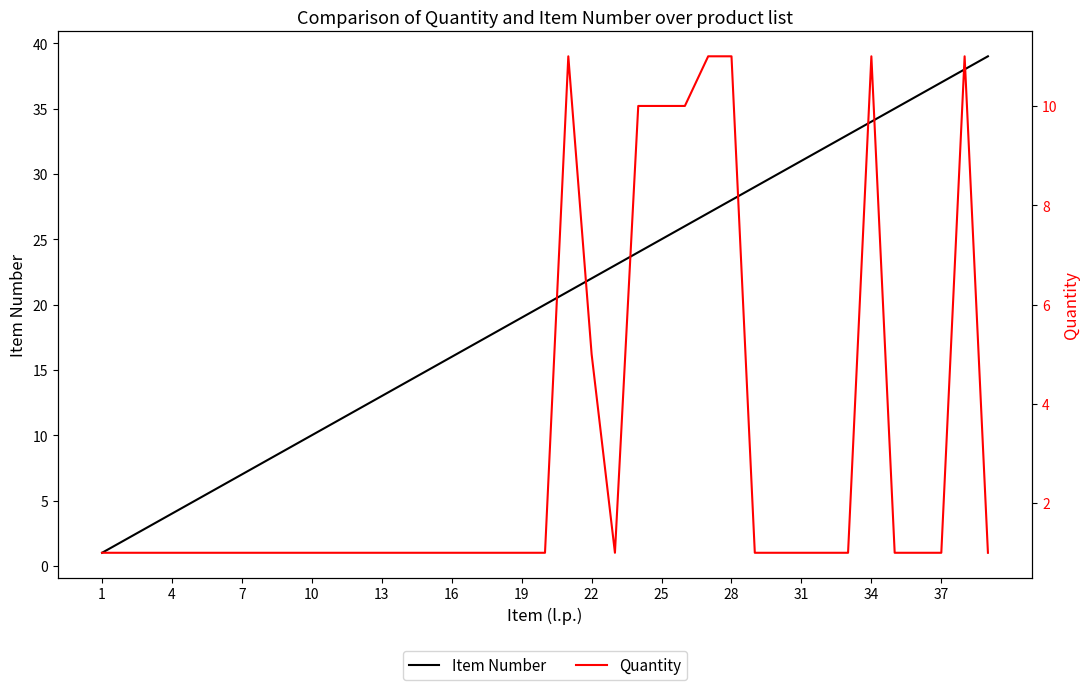

What is the value of the Item Number point at the 30th from the left?

30